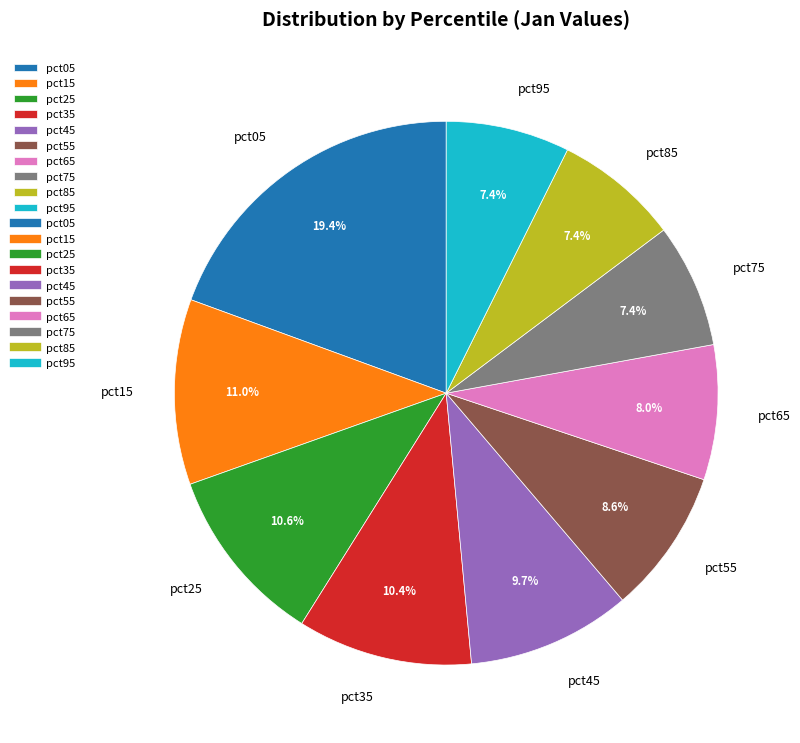

To the nearest percent, what percentage of the pie is pct25?

11%